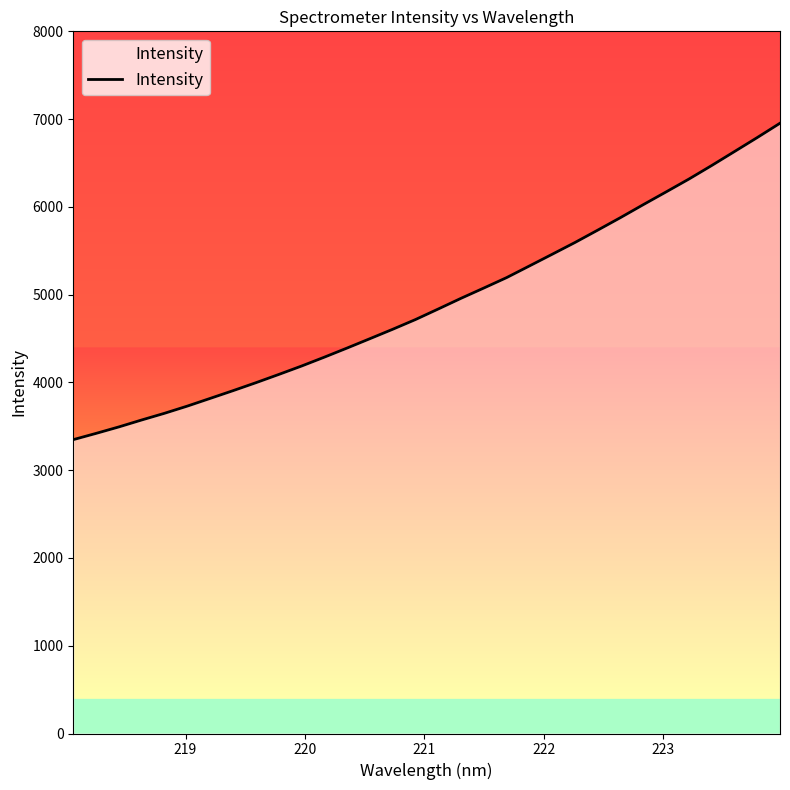

What is the minimum value shown in the chart?

3348.1